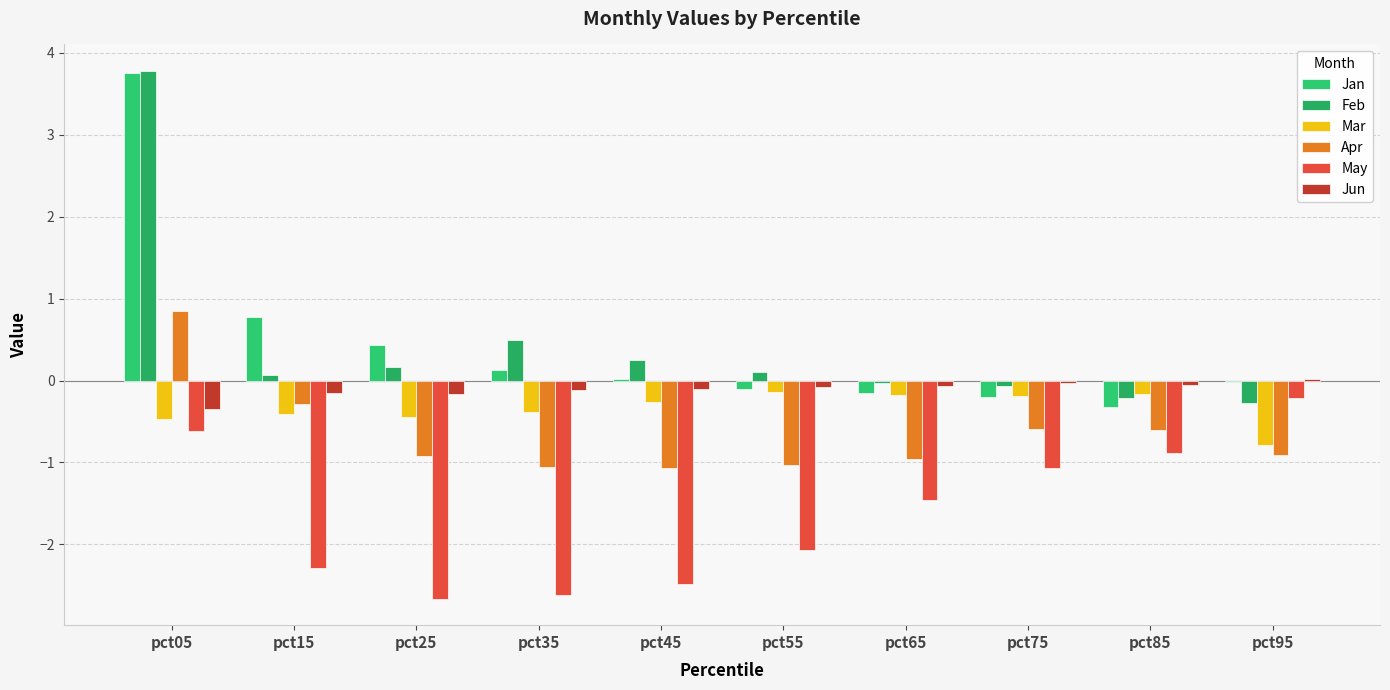

Is it true that May equals -1.4 at pct75?

False